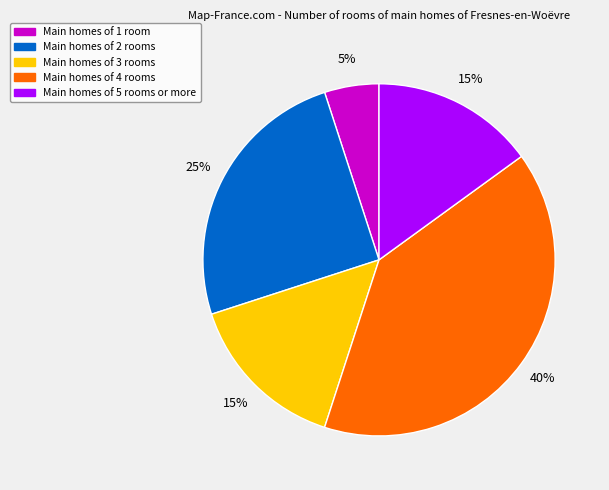

To the nearest percent, what is the average slice percentage?

20%